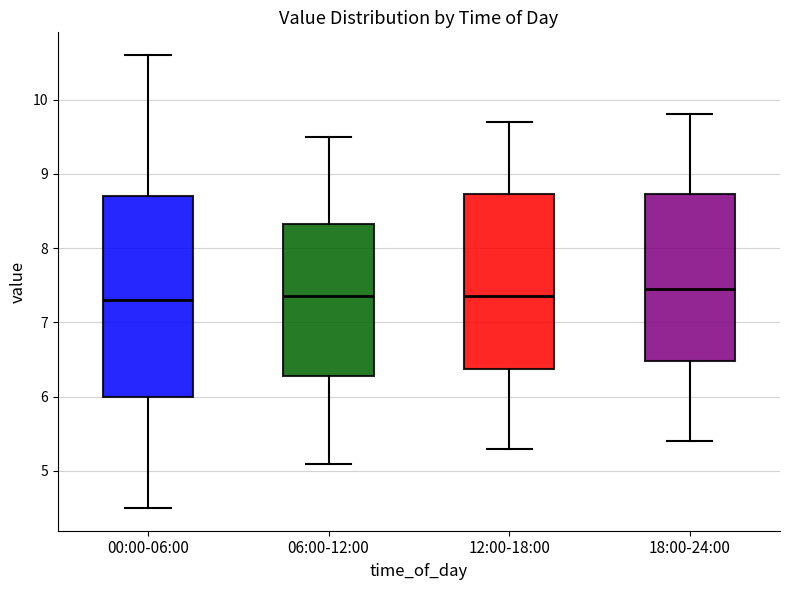

Which box is the tallest, from its lower edge to its upper edge?

00:00-06:00